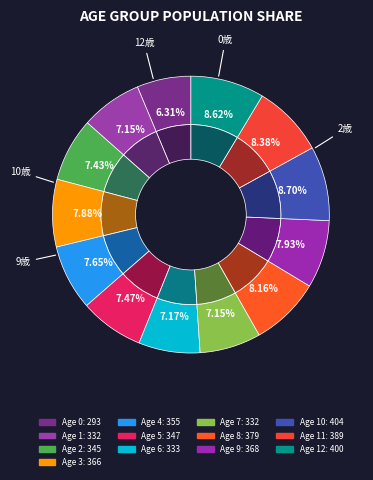

What percentage is the 10 slice, to the nearest percent?

9%